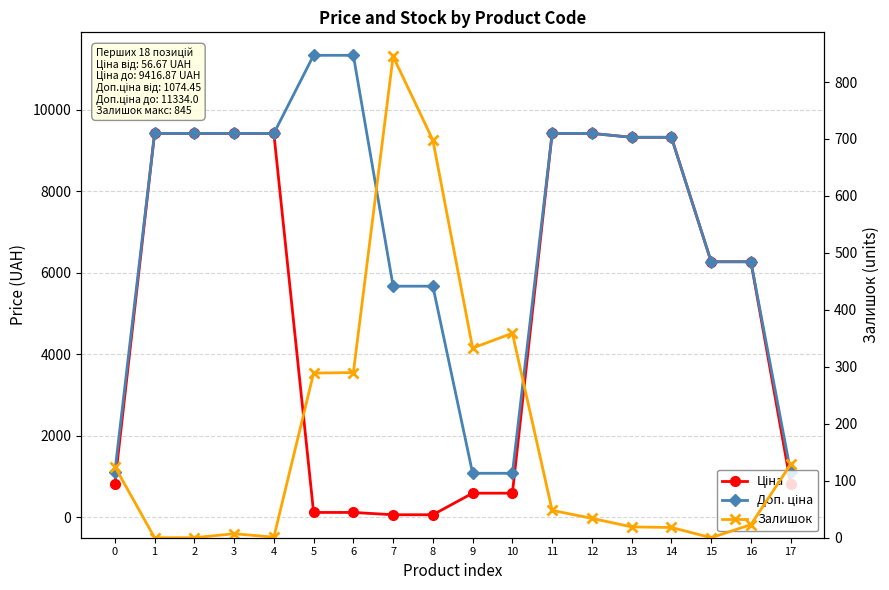

Is this an area chart (filled region under the line)?

No